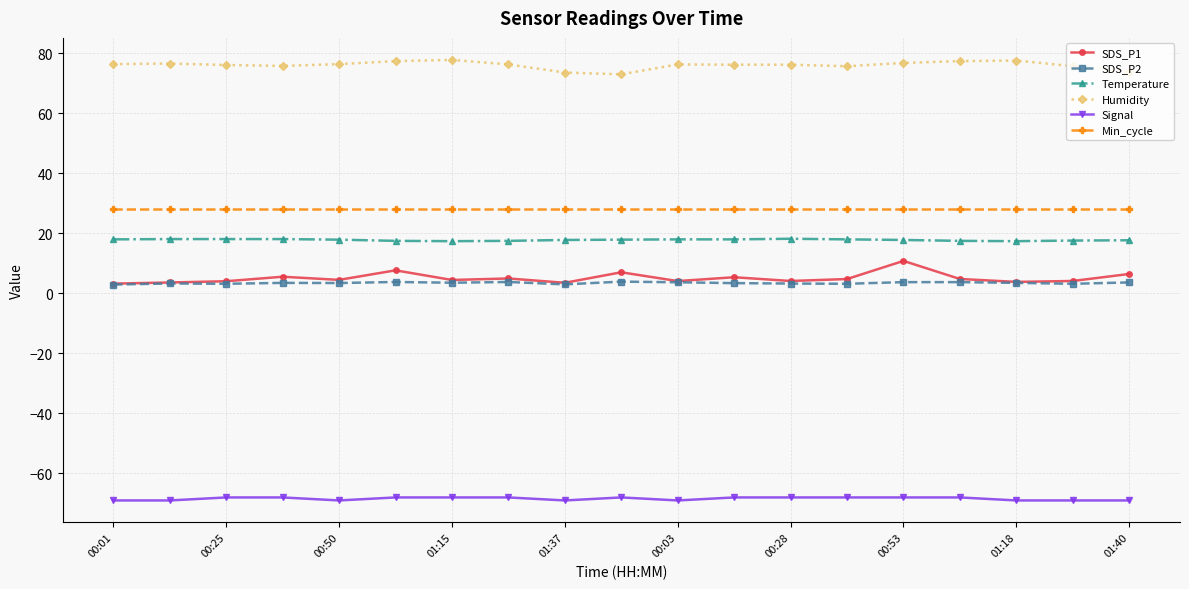

What is the value of the Min_cycle point at the 9th from the left?

28.0